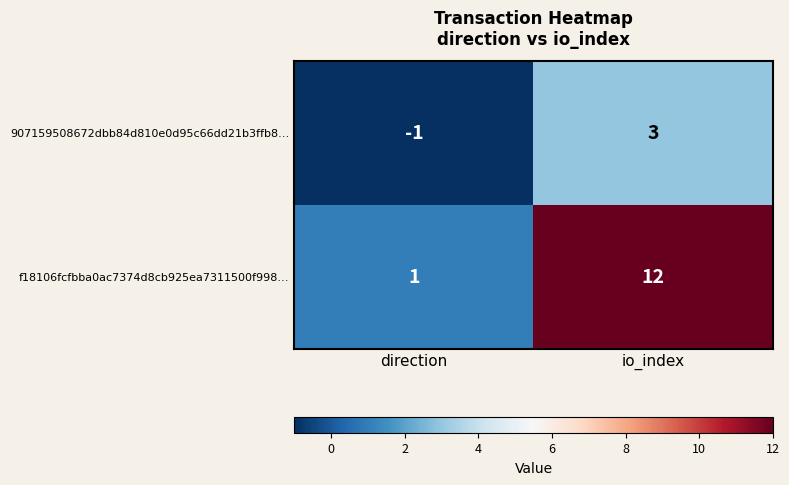

Read the 907159508672dbb84d810e0d95c66dd21b3ffb8… value at io_index.

3